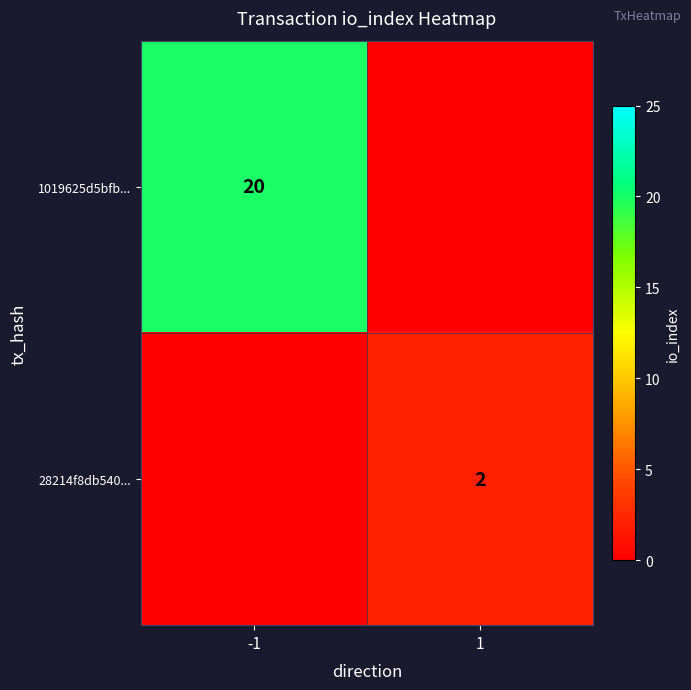

The value of 28214f8db540... at 1 is 3. True or false?

False